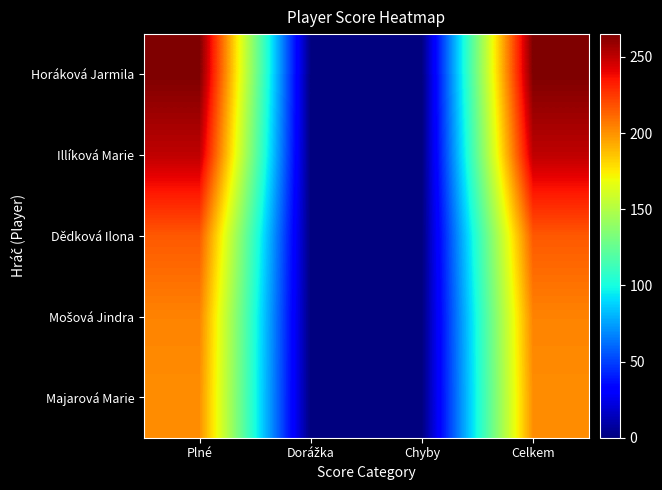

Which has a higher value, Celkem or Plné?

Celkem